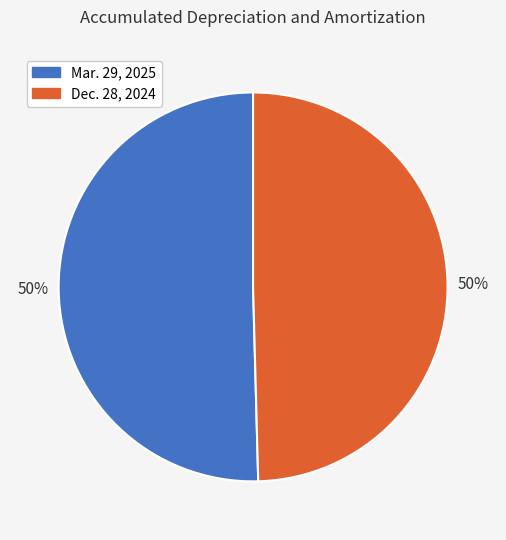

To the nearest percent, what is the average slice percentage?

50%